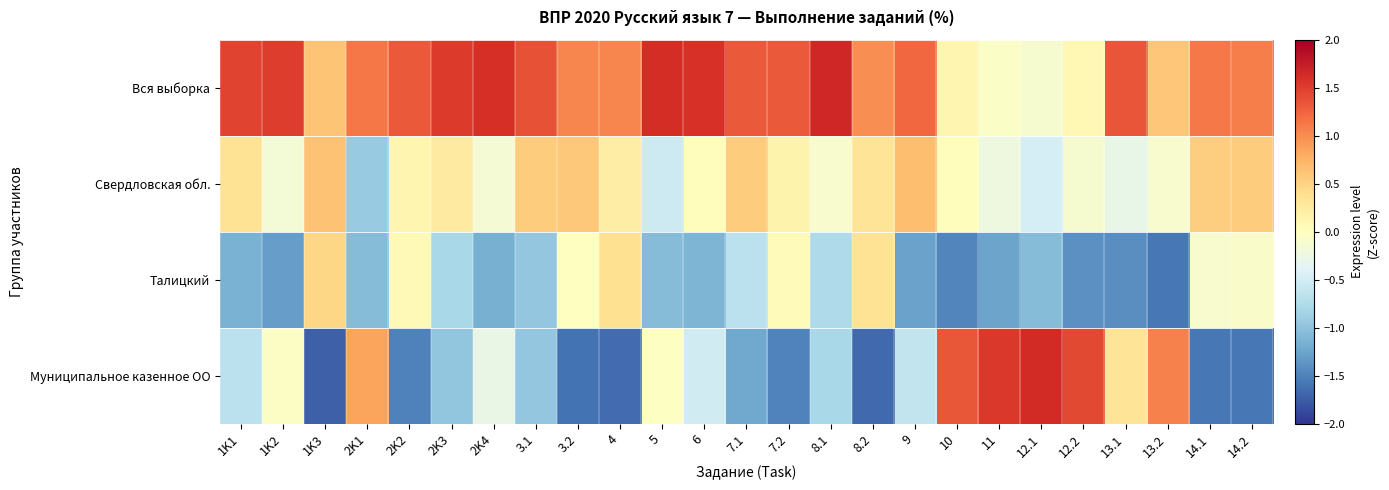

Which has a higher value, 3.2 or 8.2?

3.2